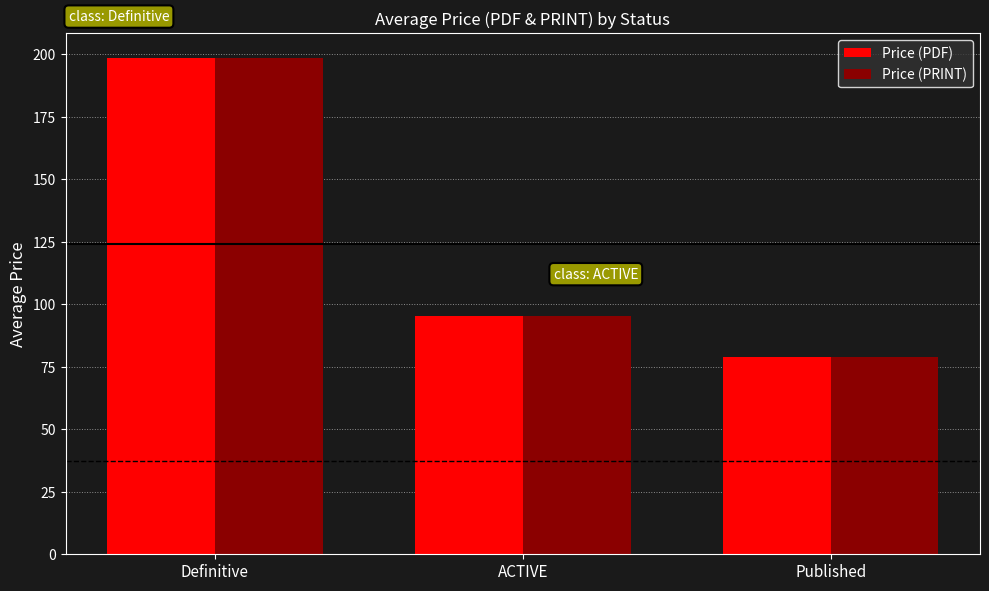

Read the Price (PDF) value at Published.

78.9